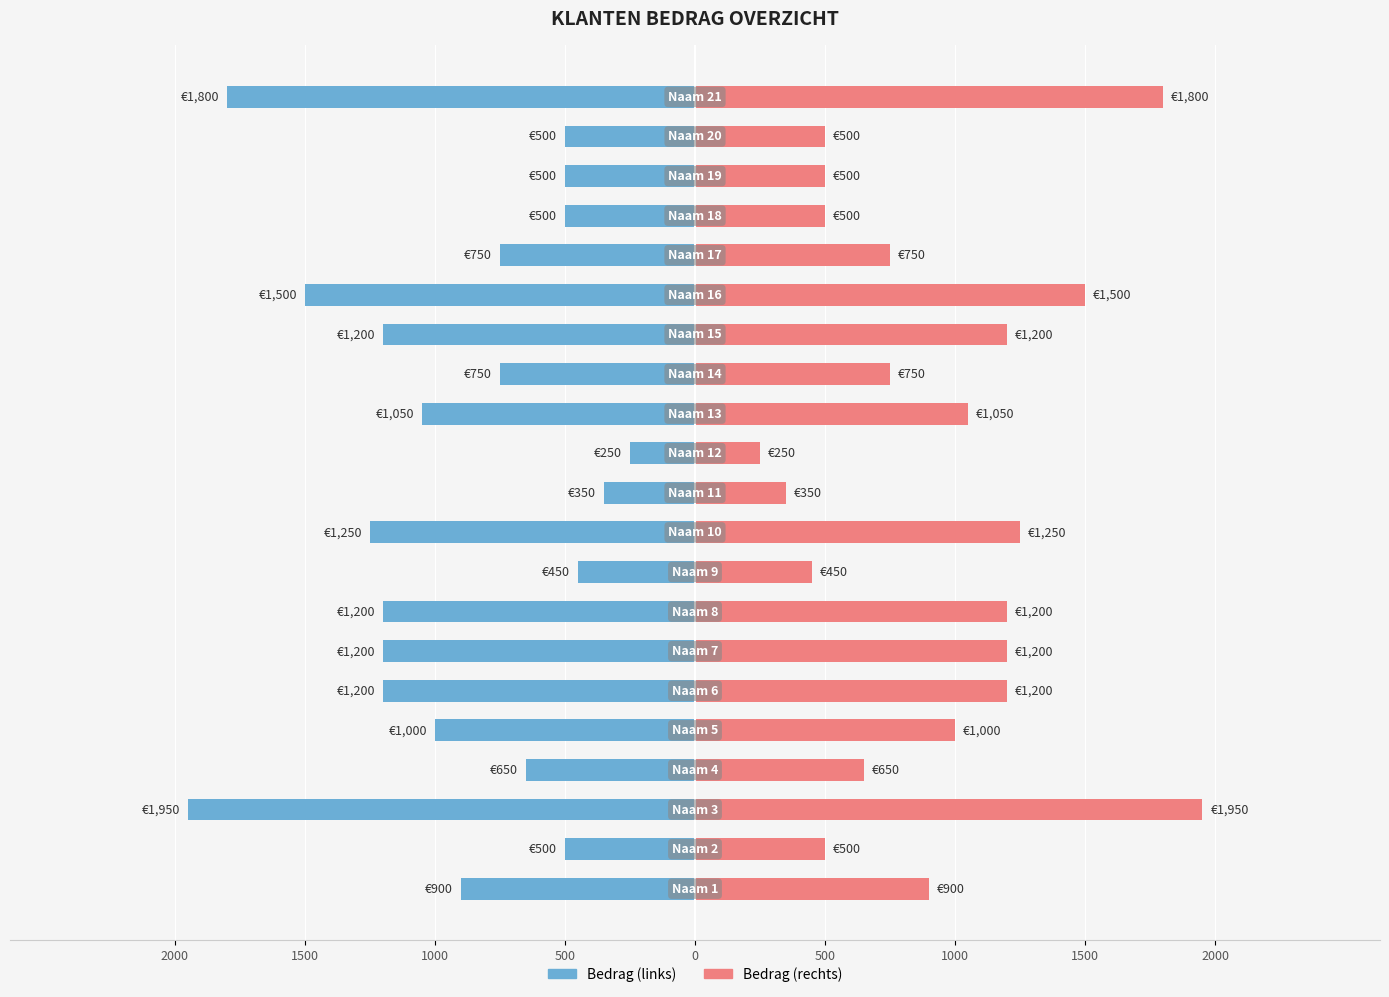

What is the value of the Bedrag (rechts) bar at the 20th from the left?

500